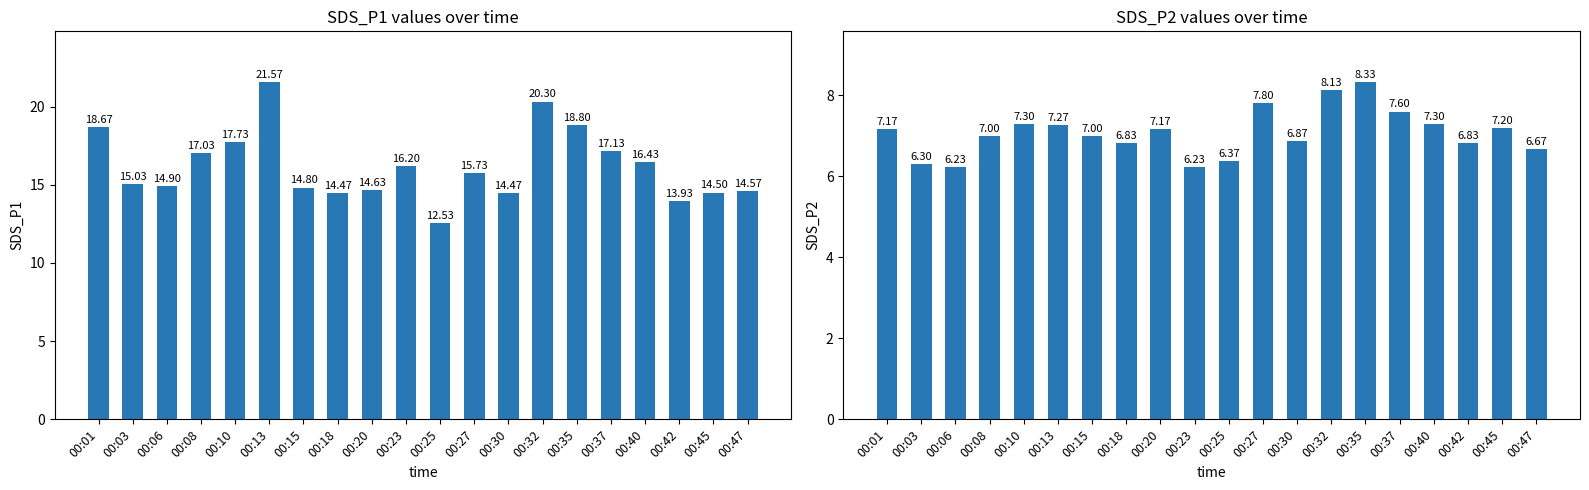

What is the sum of the SDS_P1 values at 00:15 and 00:42?

28.7